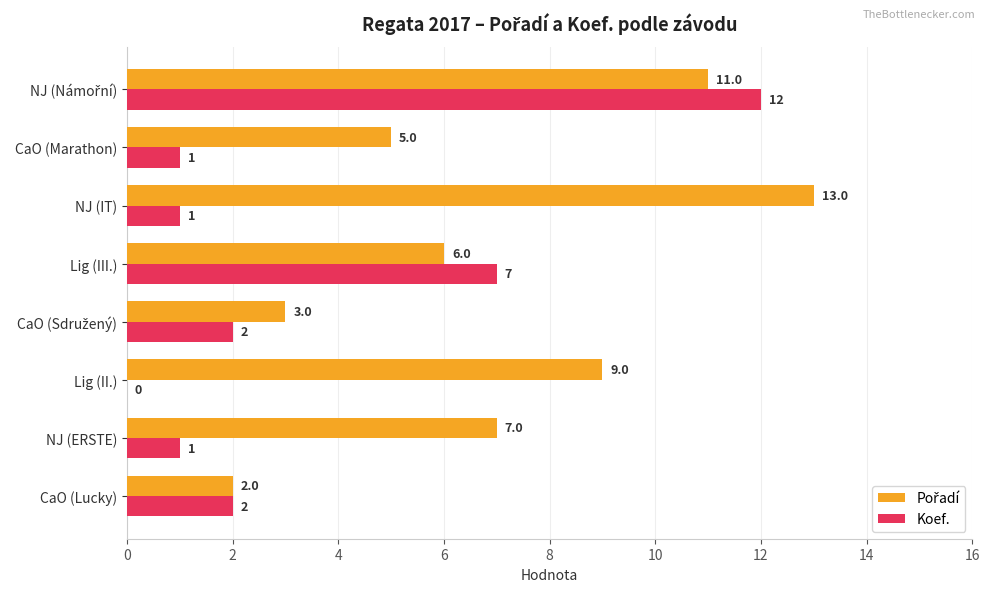

The value of Koef. at Lig (II.) is -6. True or false?

False